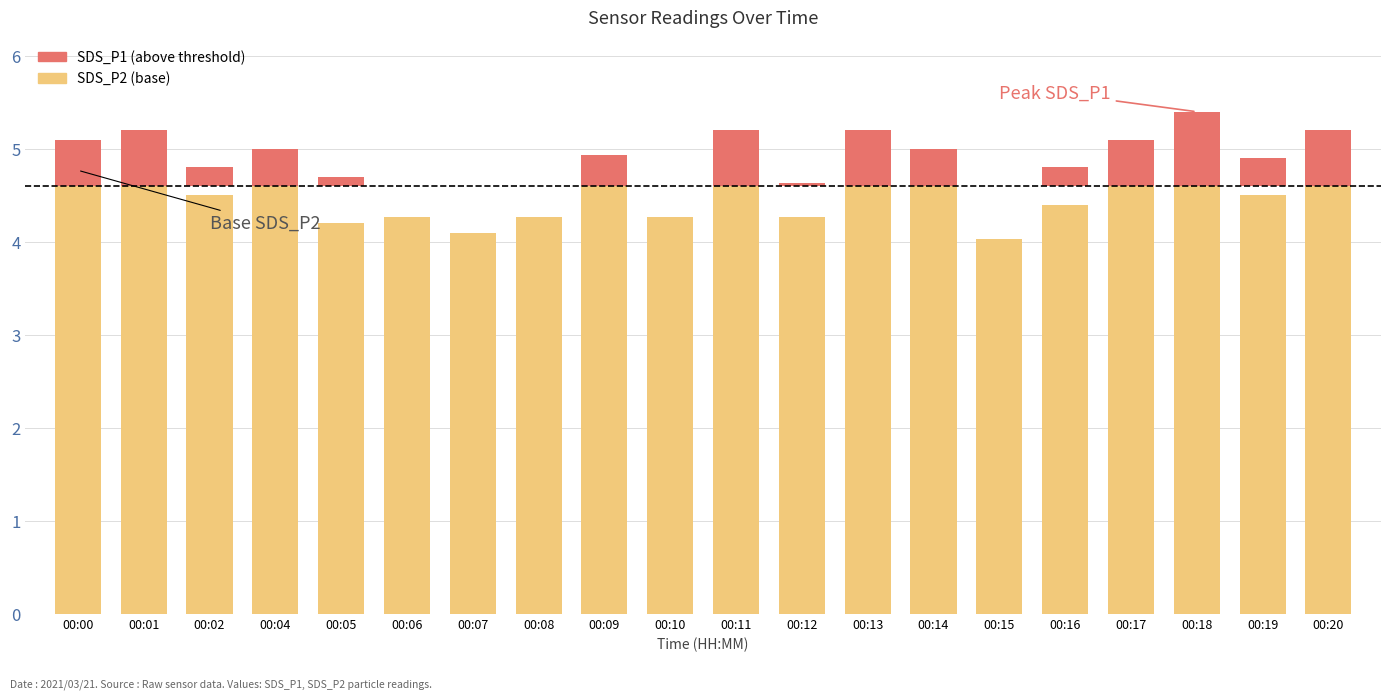

How many data points does each series have?

20